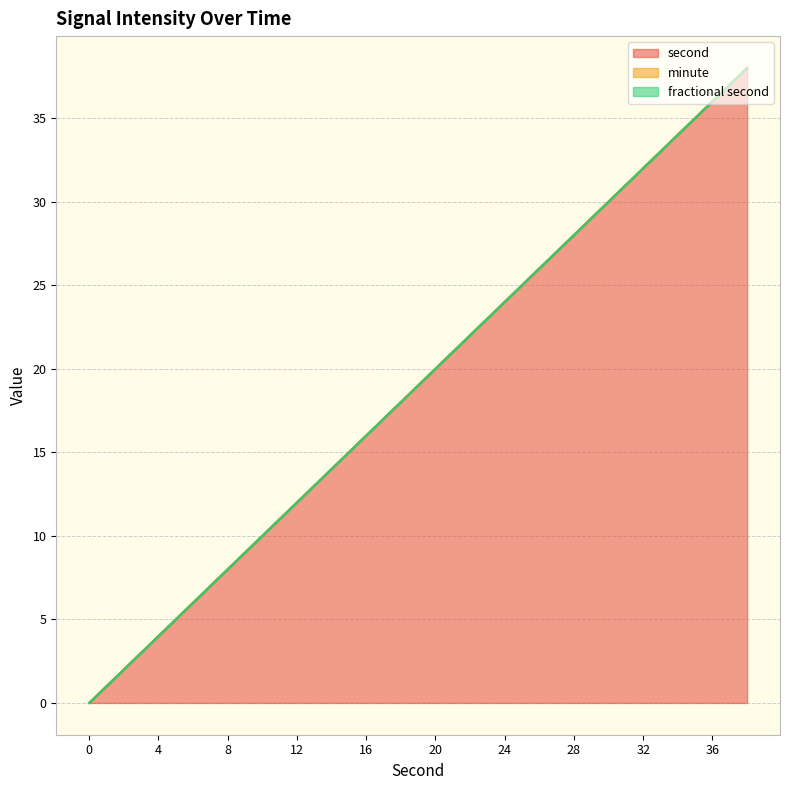

How many values in second are above zero?

19